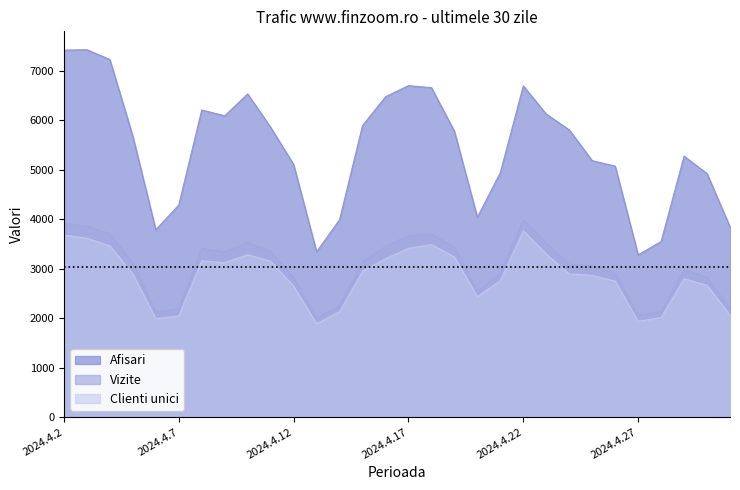

True or false: Afisari and Clienti unici intersect in this chart.

False